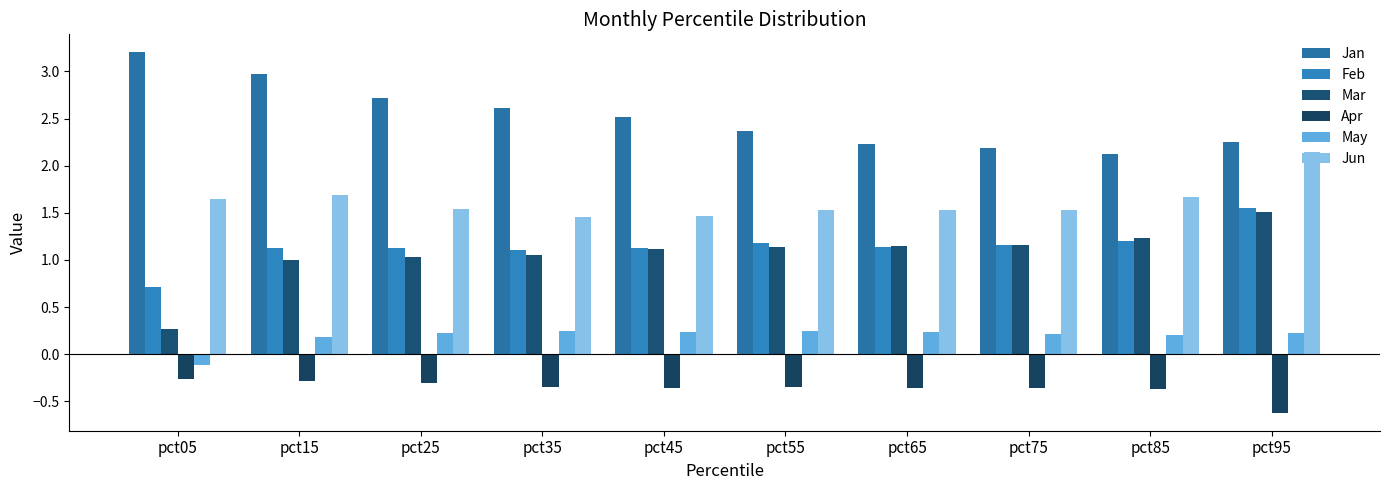

Reading left to right, what are all the values shown in this chart?

Jan: 3.2	3.0	2.7	2.6	2.5	2.4	2.2	2.2	2.1	2.3
Feb: 0.7	1.1	1.1	1.1	1.1	1.2	1.1	1.2	1.2	1.6
Mar: 0.3	1.0	1.0	1.1	1.1	1.1	1.1	1.2	1.2	1.5
Apr: -0.3	-0.3	-0.3	-0.3	-0.4	-0.3	-0.4	-0.4	-0.4	-0.6
May: -0.1	0.2	0.2	0.2	0.2	0.2	0.2	0.2	0.2	0.2
Jun: 1.6	1.7	1.5	1.5	1.5	1.5	1.5	1.5	1.7	2.1